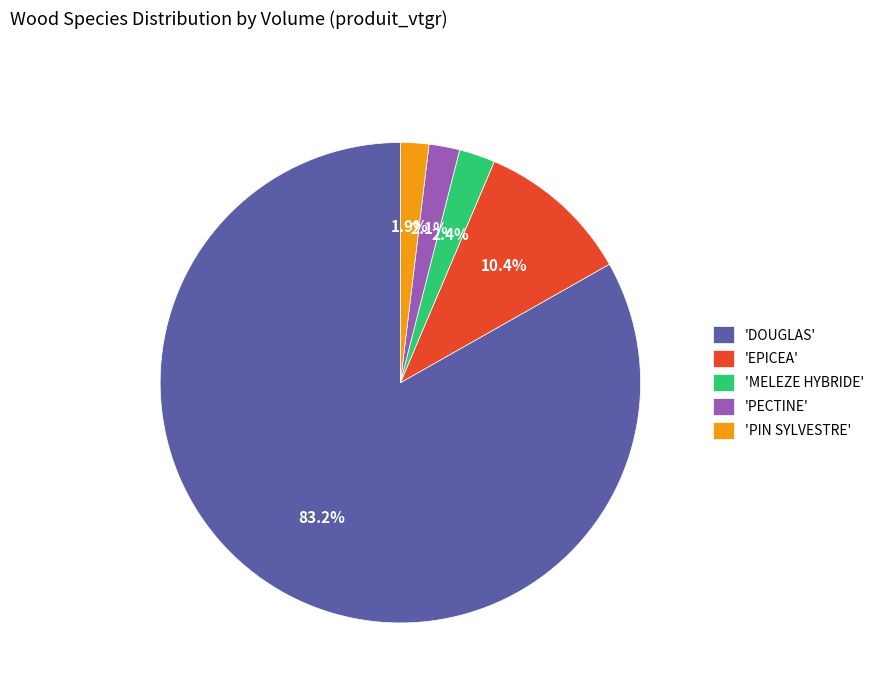

Is 'PECTINE' the majority of the pie?

No